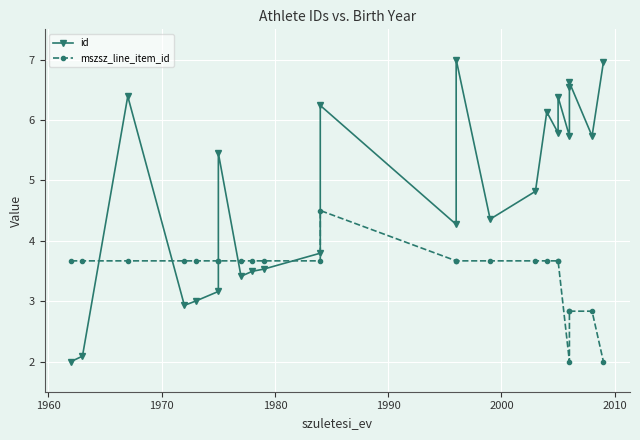

What is the minimum value shown in the chart?

2.0